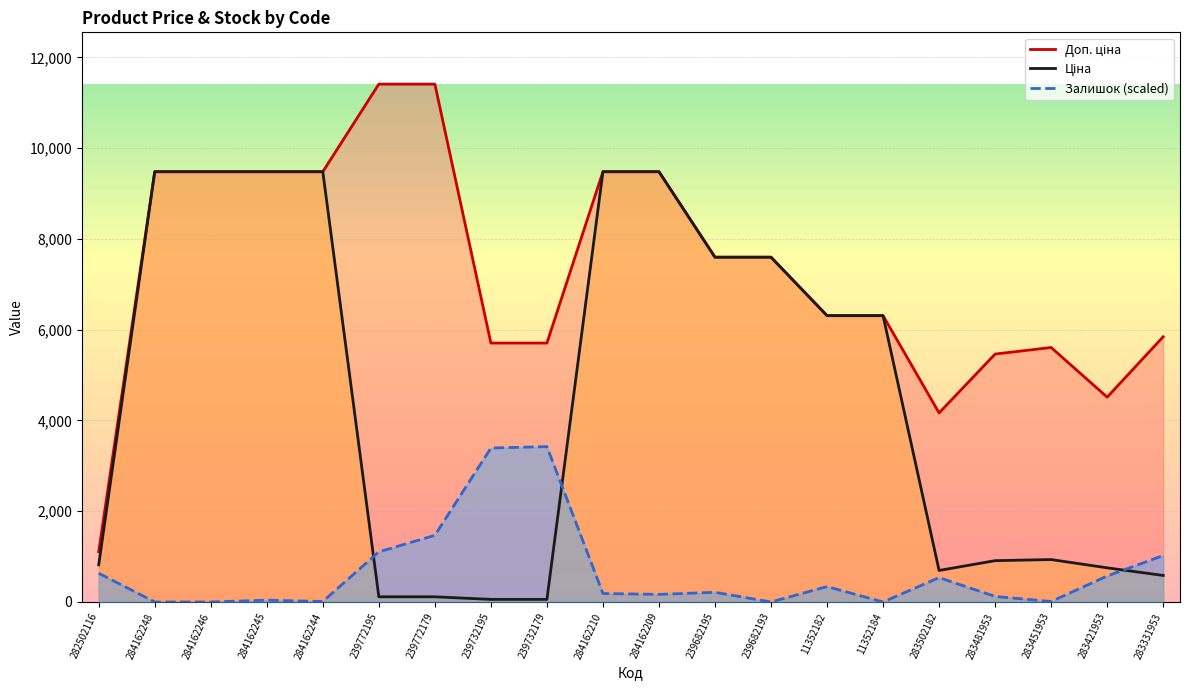

How many interior local peaks does the Ціна series have?

1